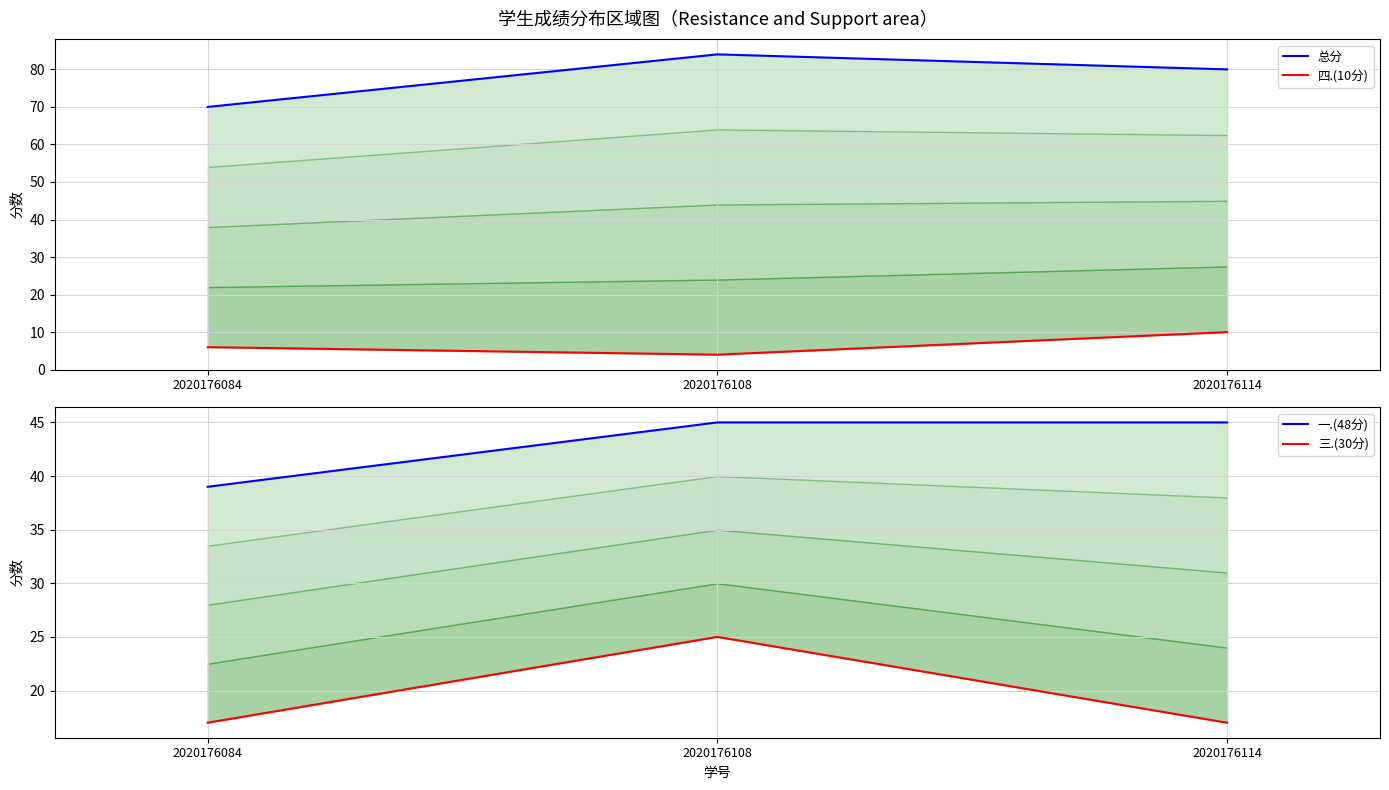

What are all the series names shown in the legend?

总分, 四.(10分), 一.(48分), 三.(30分)